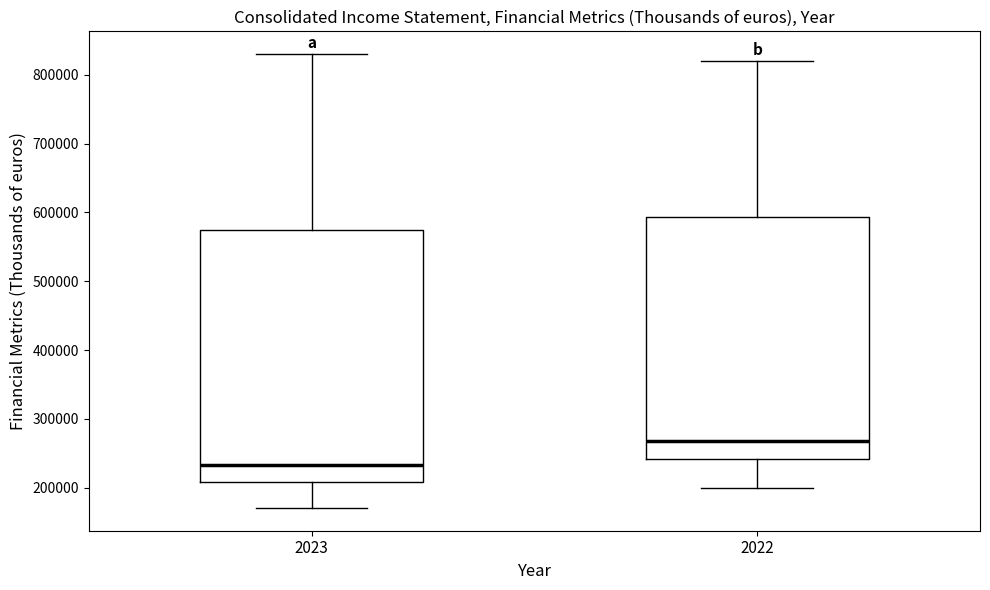

Which box has the highest median line?

2022